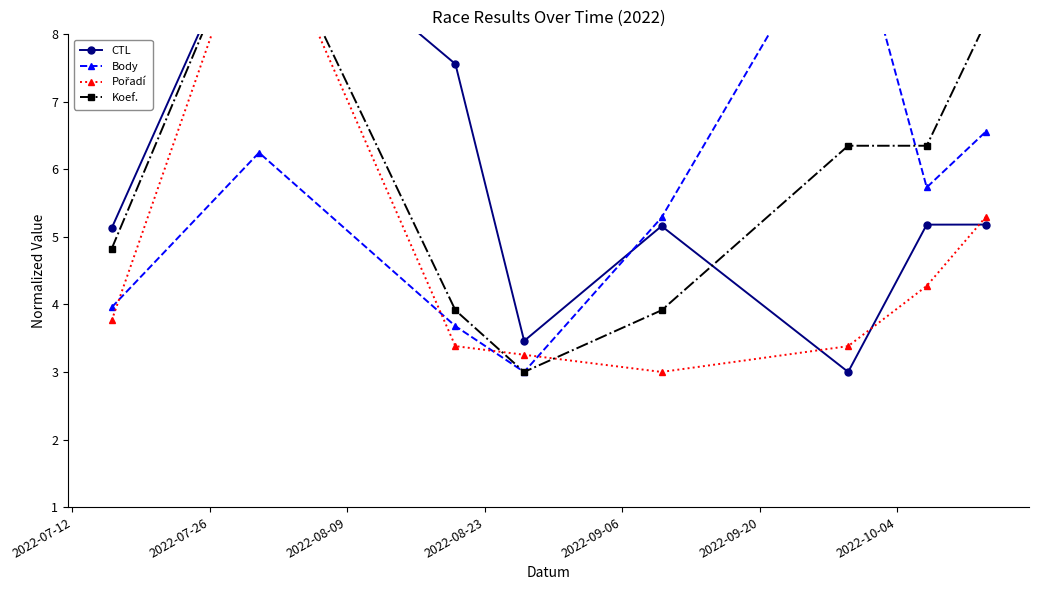

How many lines are shown in the chart?

4